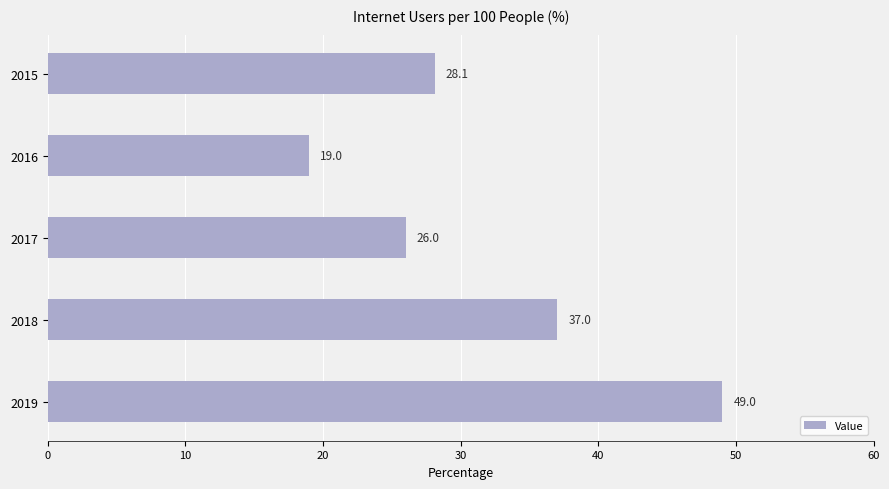

What is the maximum value shown in the chart?

49.0